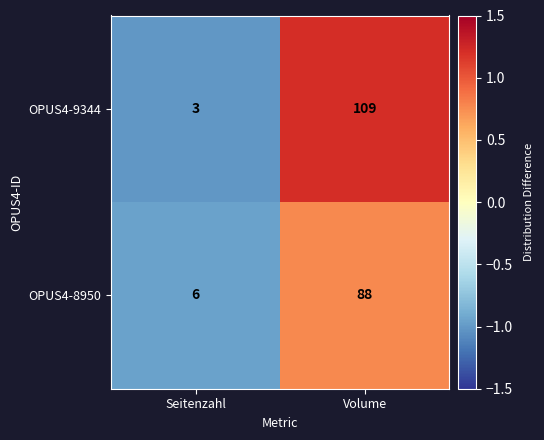

The OPUS4-8950 series shows 2 at Seitenzahl. True or false?

False